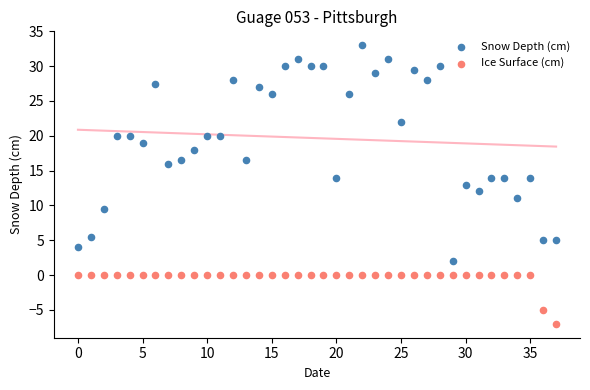

Across all data points, what is the range of Y values (max minus min)?

40.0